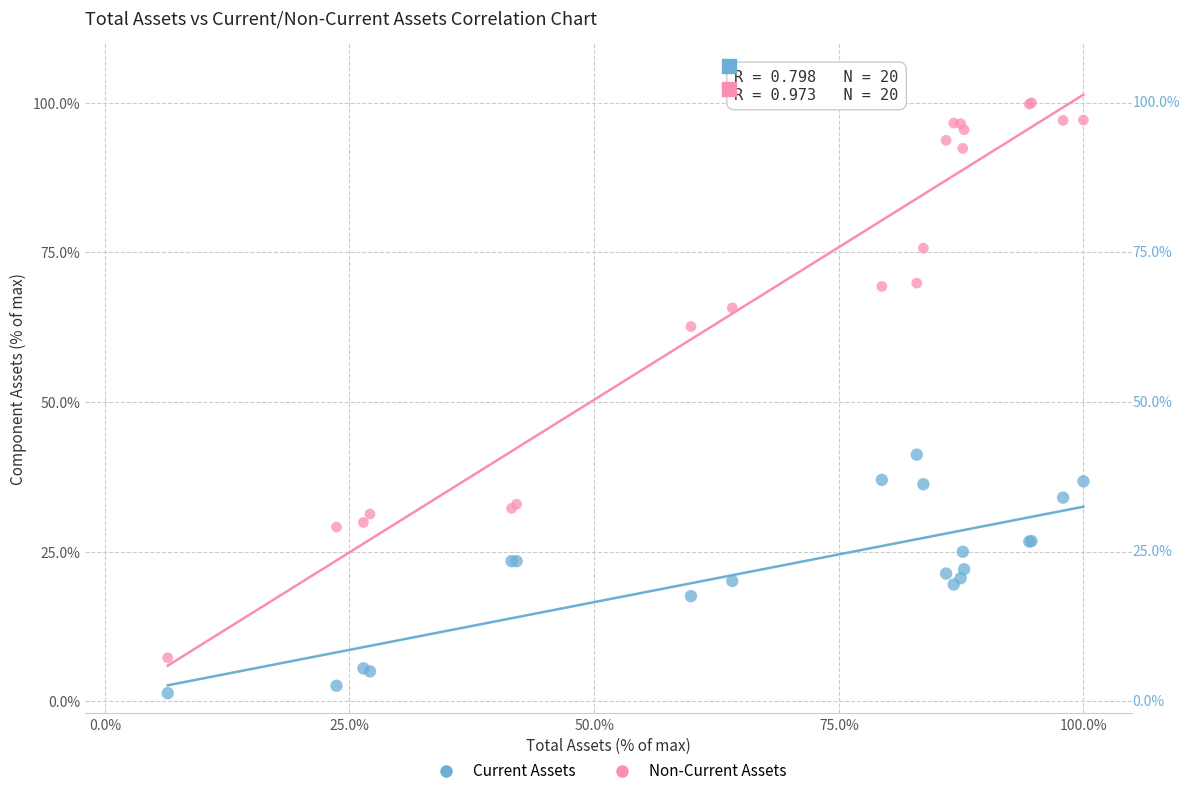

Which series contains the highest Y value?

Non-Current Assets